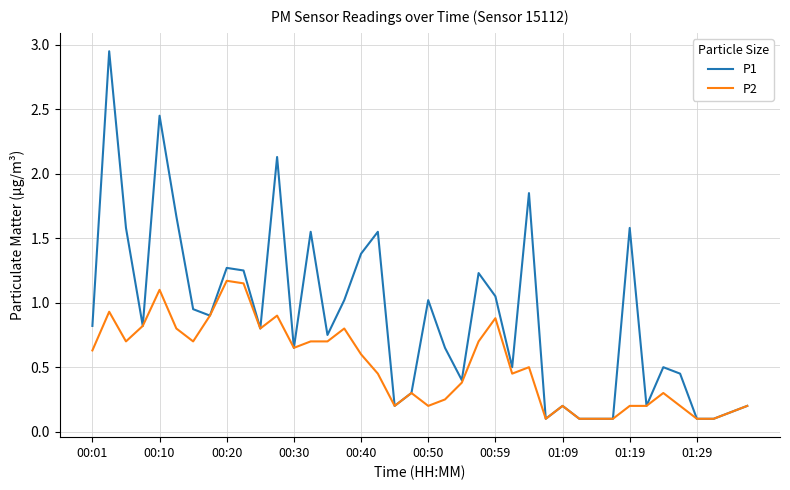

Rank the series by their average value, from highest to lowest.

P1, P2